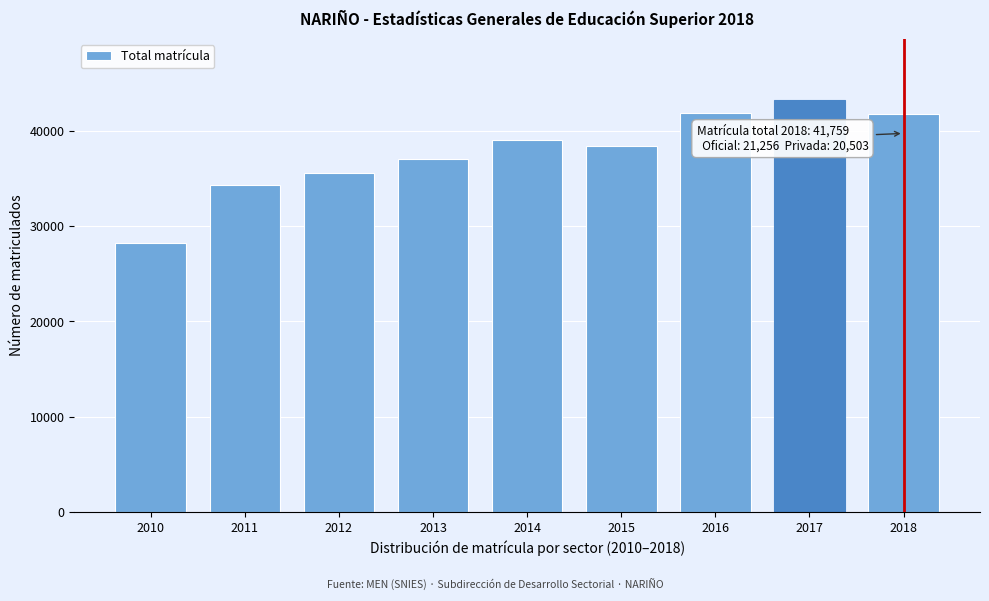

What is the difference between the values at 2012 and 2011?

1225